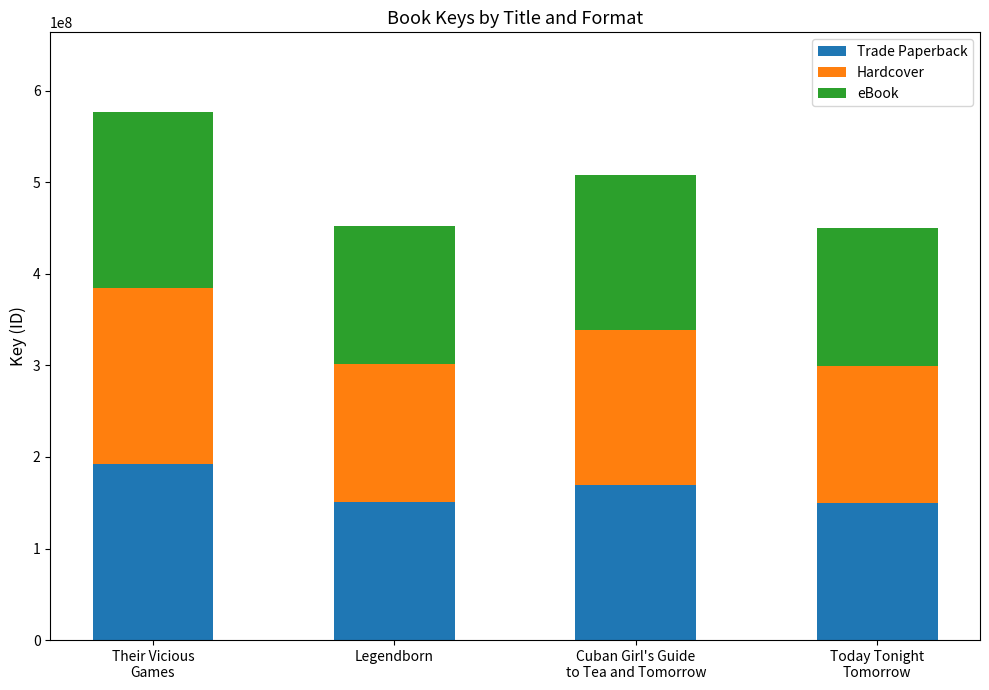

What is the approximate value of Trade Paperback at Cuban Girl's Guide
to Tea and Tomorrow?

169431562